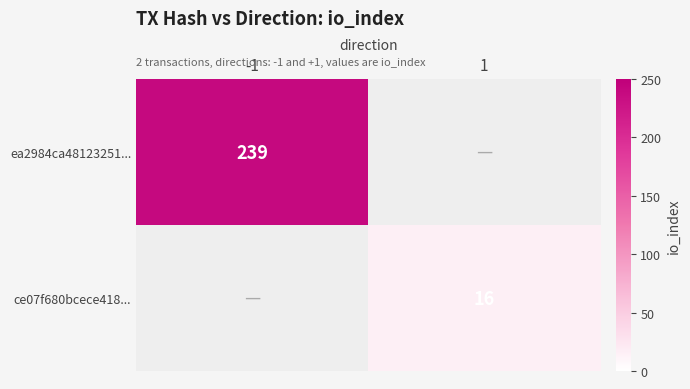

Is it true that ea2984ca48123251... equals 93 at -1?

False